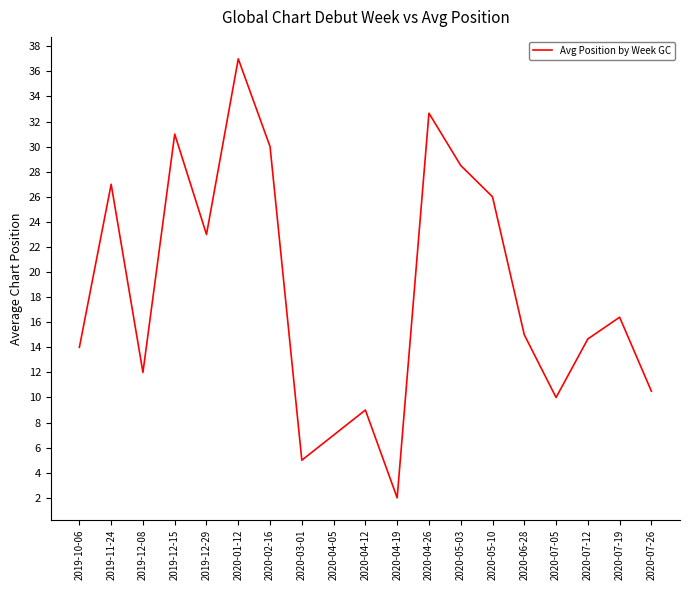

What is the sum of the values at 2020-07-19 and 2020-04-26?

49.1